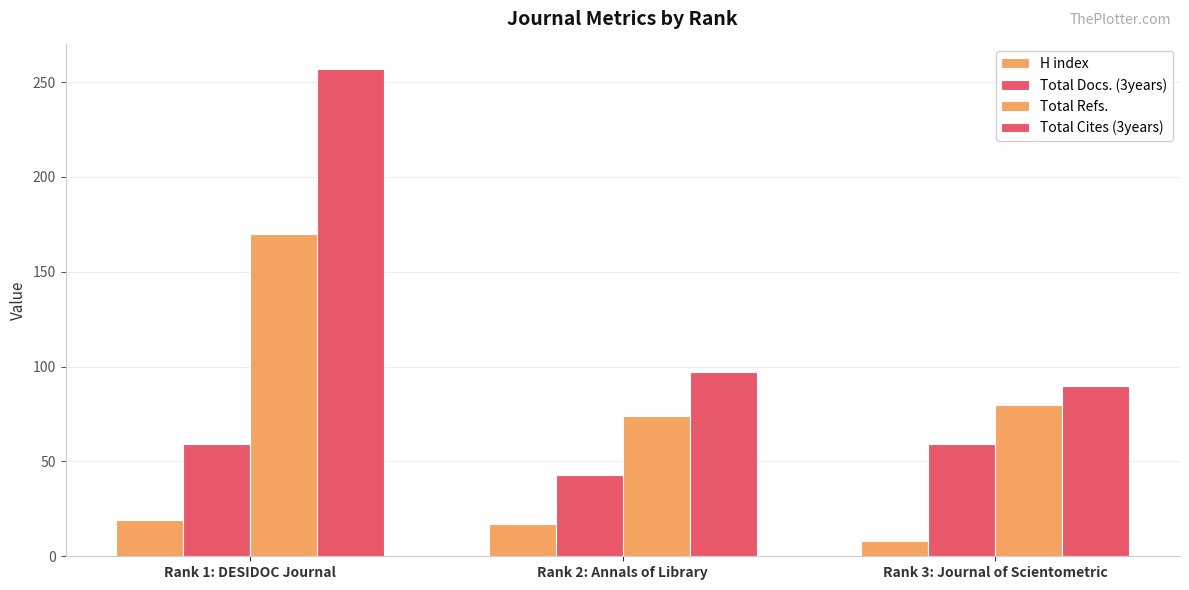

What is the minimum value for Total Cites (3years)?

90